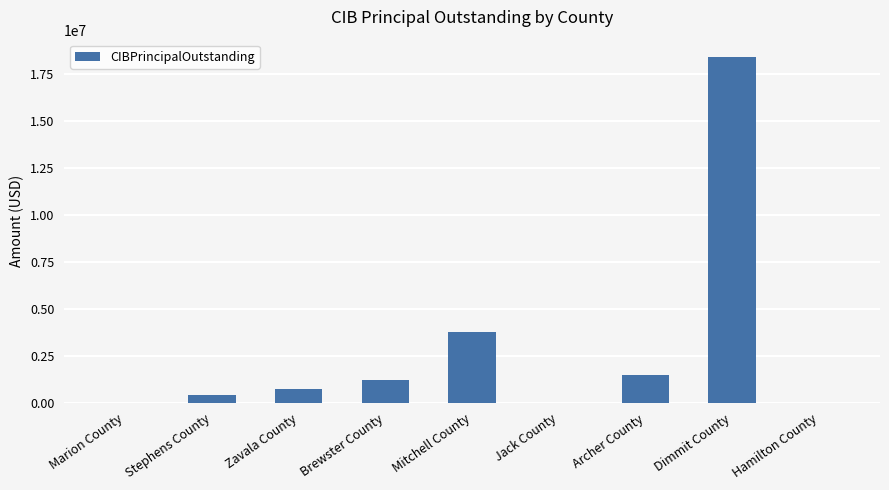

Reading left to right, what are all the values shown in this chart?

0	398000	752380	1207000	3795000	0	1475000	18435000	0